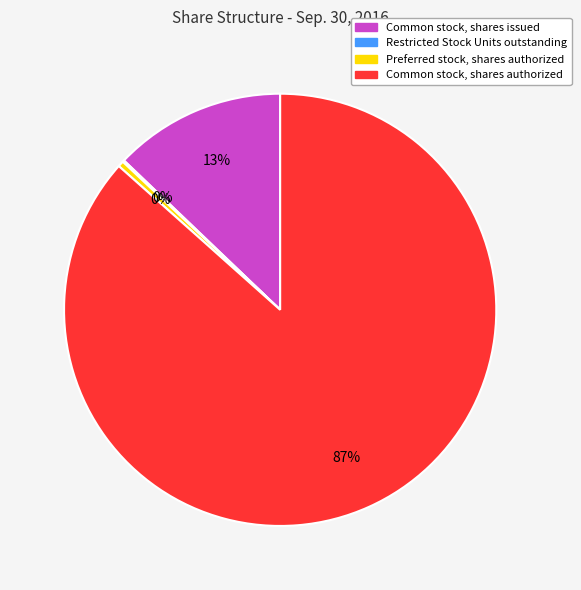

To the nearest percent, what is the combined percentage of Preferred stock, shares authorized and Common stock, shares authorized?

87%